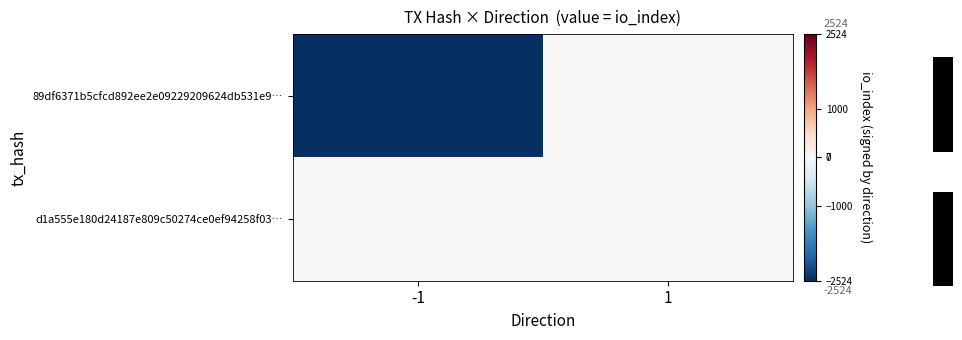

At which label does 89df6371b5cfcd892ee2e09229209624db531e9… reach its peak?

1